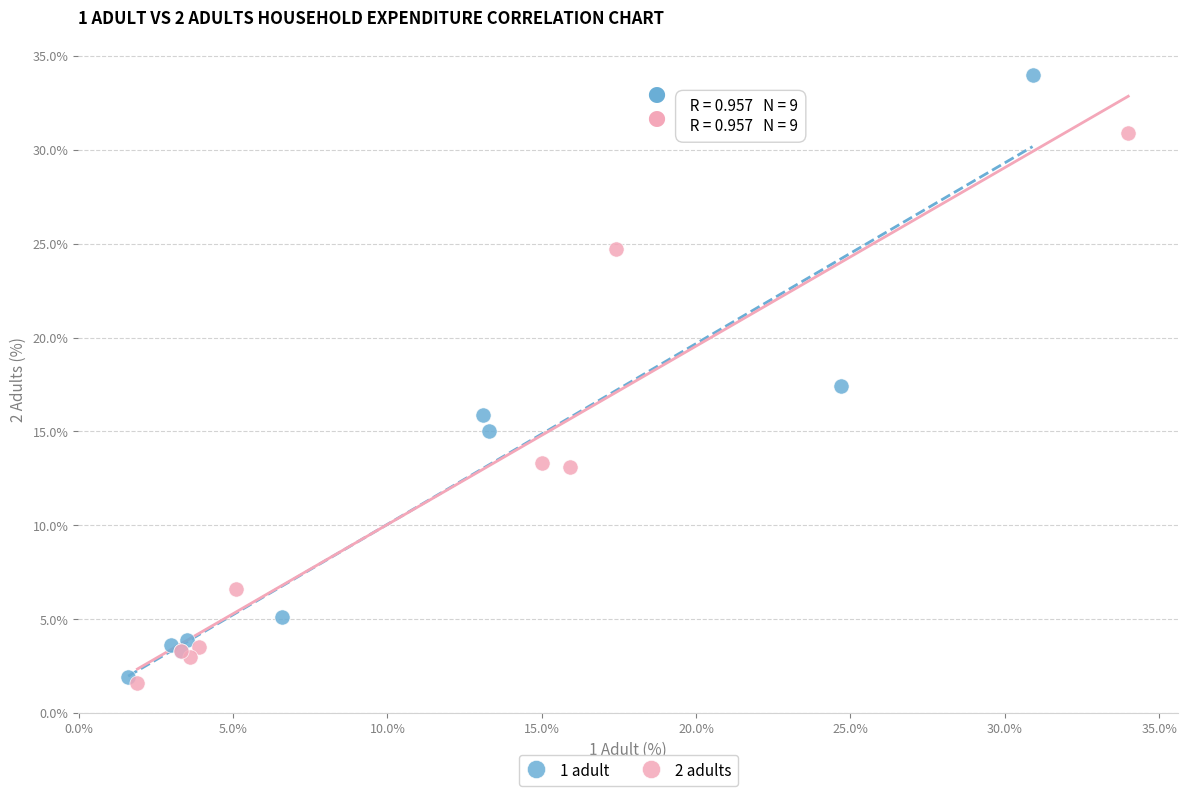

Which series has the widest spread of Y values?

1 adult